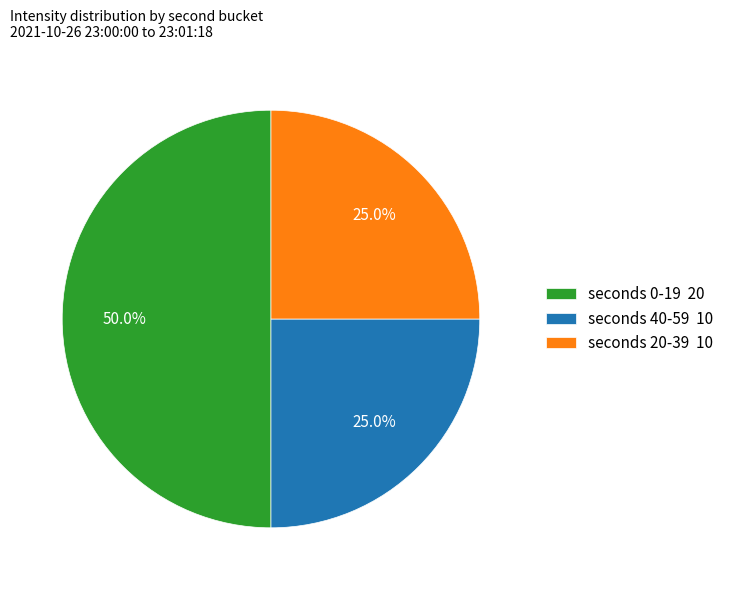

How many segments does this pie chart have?

3